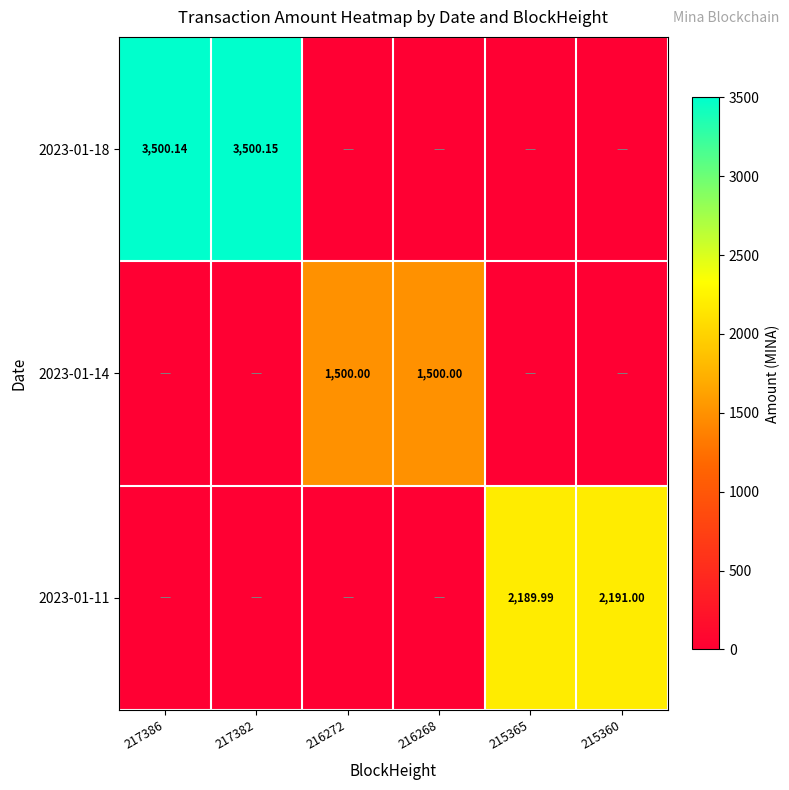

How many distinct data groups are displayed?

3